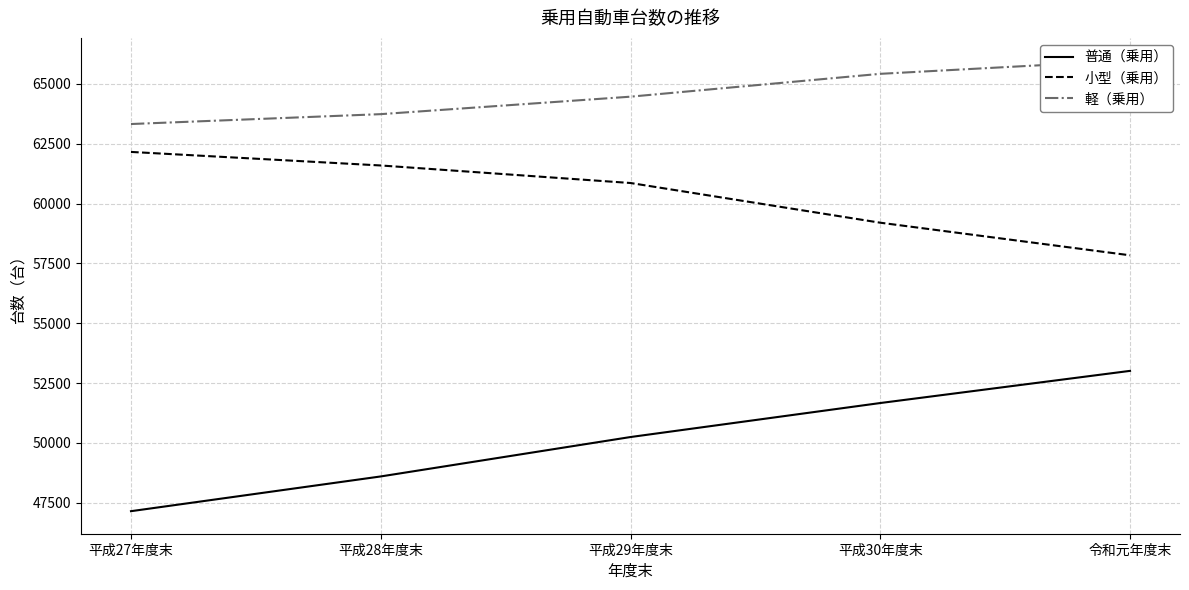

Reading right to left, what are all the values shown in this chart?

普通（乗用）: 53010	51666	50245	48598	47146
小型（乗用）: 57840	59202	60861	61594	62160
軽（乗用）: 65984	65424	64469	63739	63326